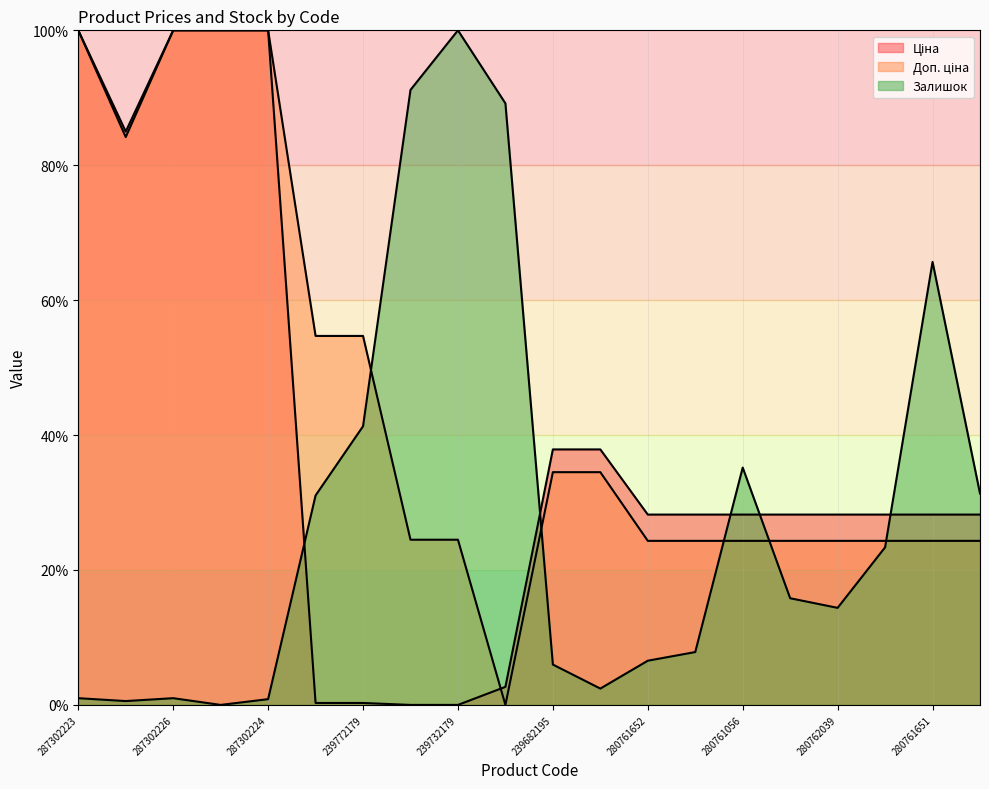

Where do Залишок and Доп. ціна first cross each other?

239772179 and 239732195